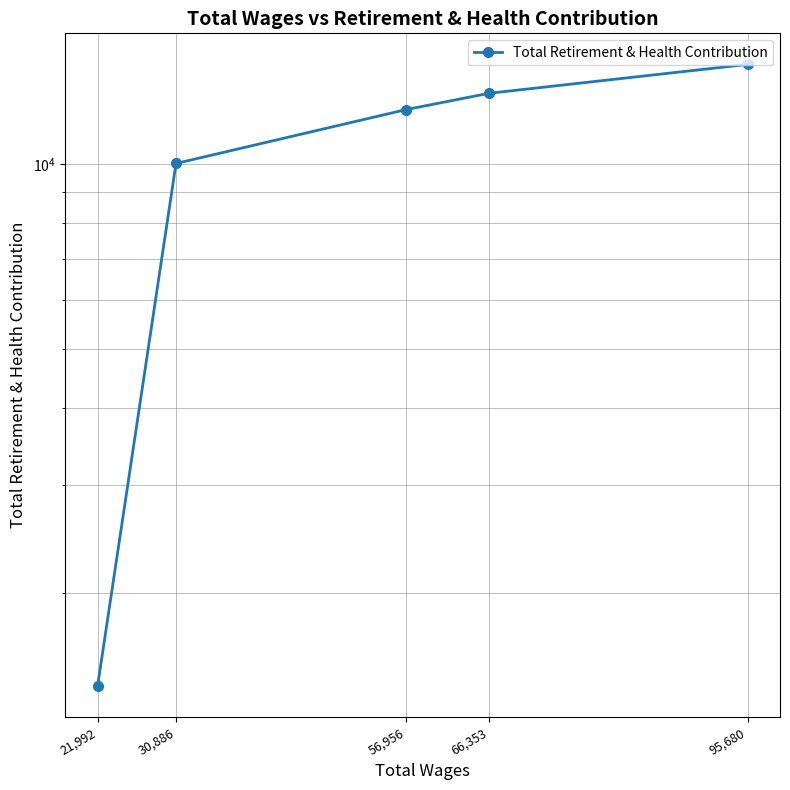

List the labels in order of value, largest first.

95,680, 66,353, 56,956, 30,886, 21,992